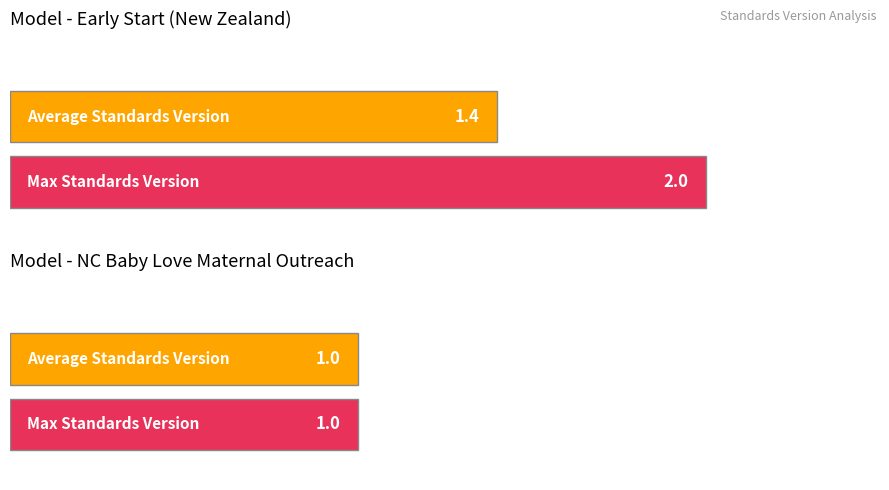

What is the highest value of the Max Standards Version series?

2.0